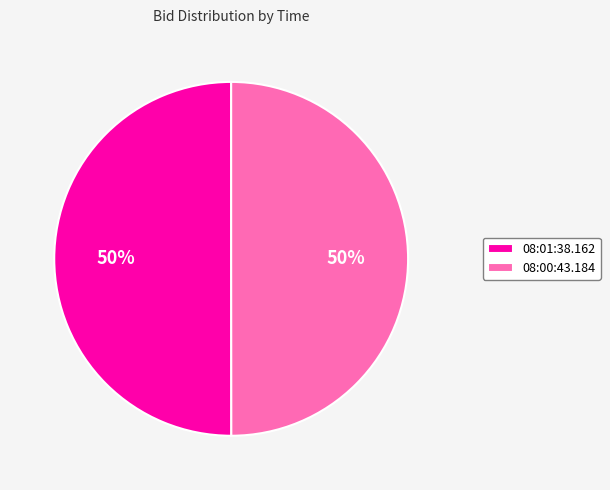

True or false: 08:01:38.162 accounts for 37% of the total.

False